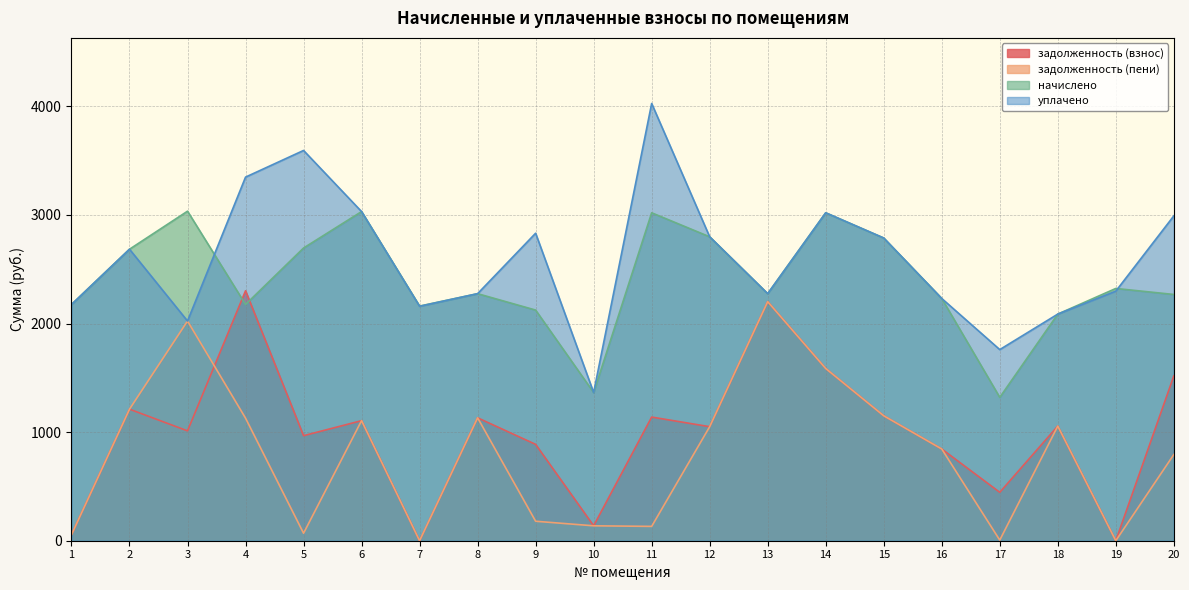

Which has a higher value, 4 or 8?

4